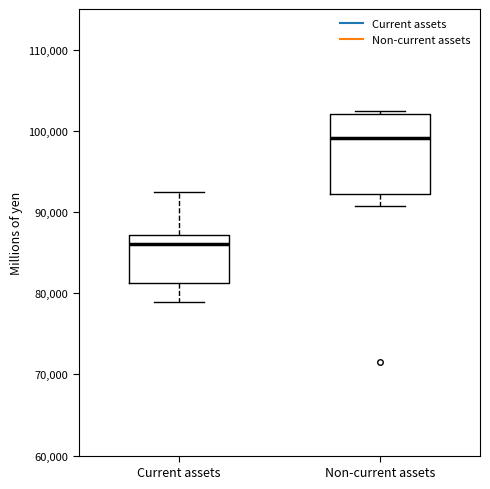

Reading left to right, transcribe this box plot: for each box, give where its median line is, the range the box spans, and where its two whiskers end, as read against the y-axis. The values are not printed on the chart, so give them approximately, as read against the axis.

Current assets: median 86000, box 81000 to 87000, whiskers 79000 to 92000
Non-current assets: median 99000, box 92000 to 102000, whiskers 91000 to 102000 (just above the box's upper edge)